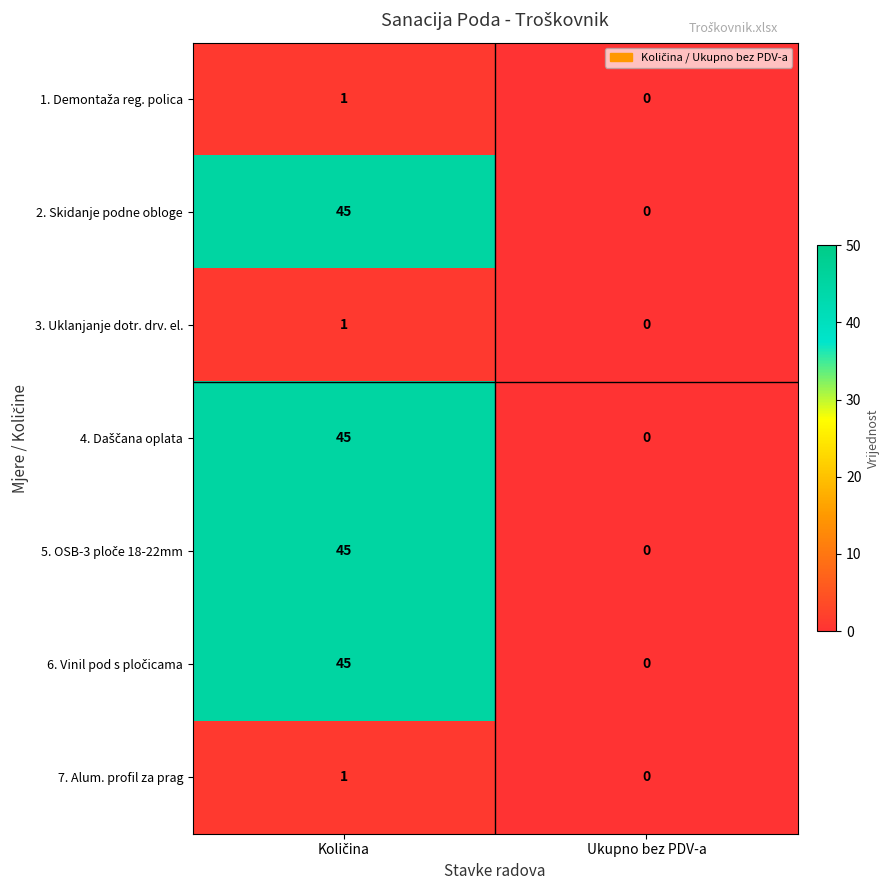

At how many categories does at least one series exceed 13?

1